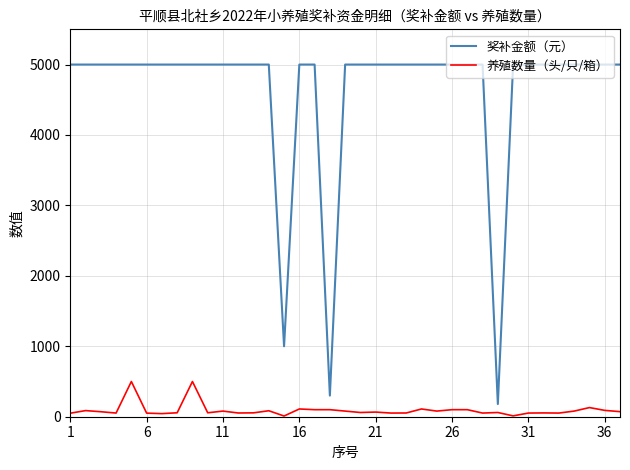

Rank the series by their average value, from lowest to highest.

养殖数量（头/只/箱）, 奖补金额（元）